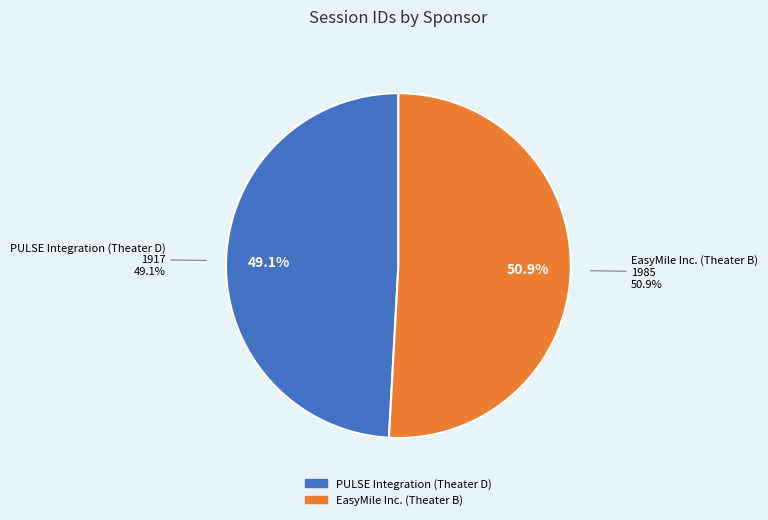

Count the number of slices in the pie.

2